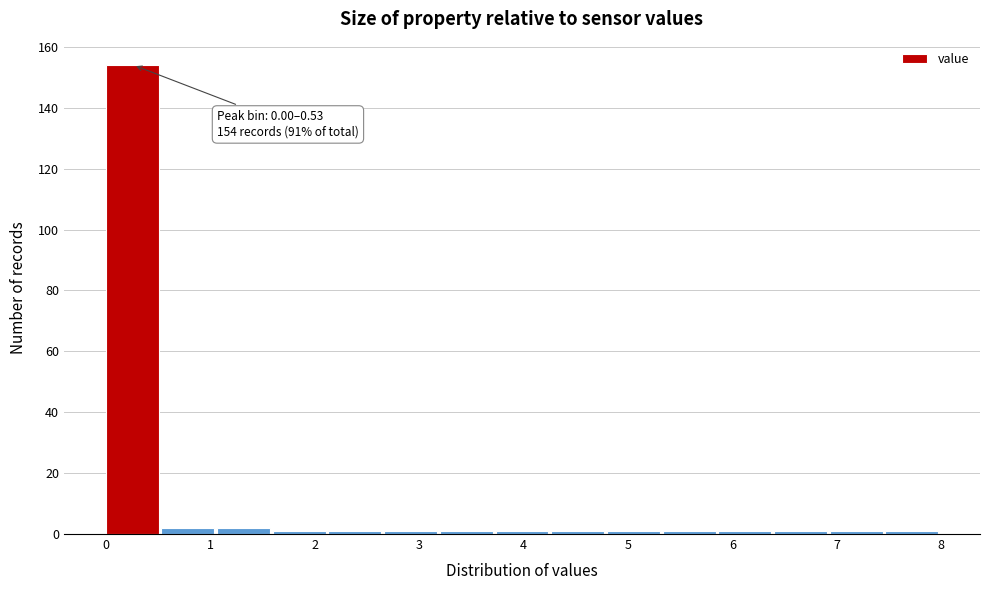

Over which range of the x-axis is the bar tallest?

0.0 to 0.5